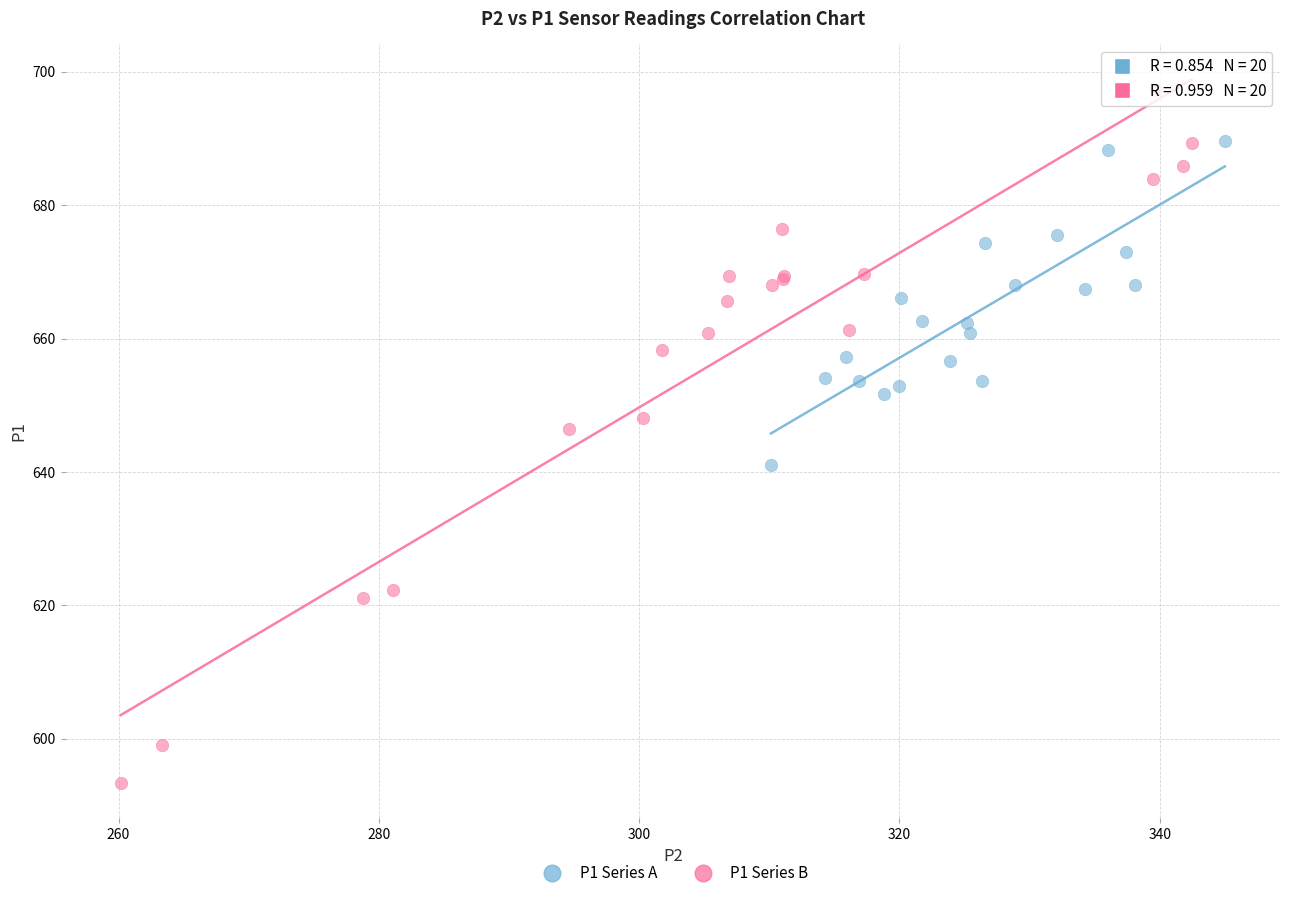

Which series reaches the maximum Y coordinate?

P1 Series B